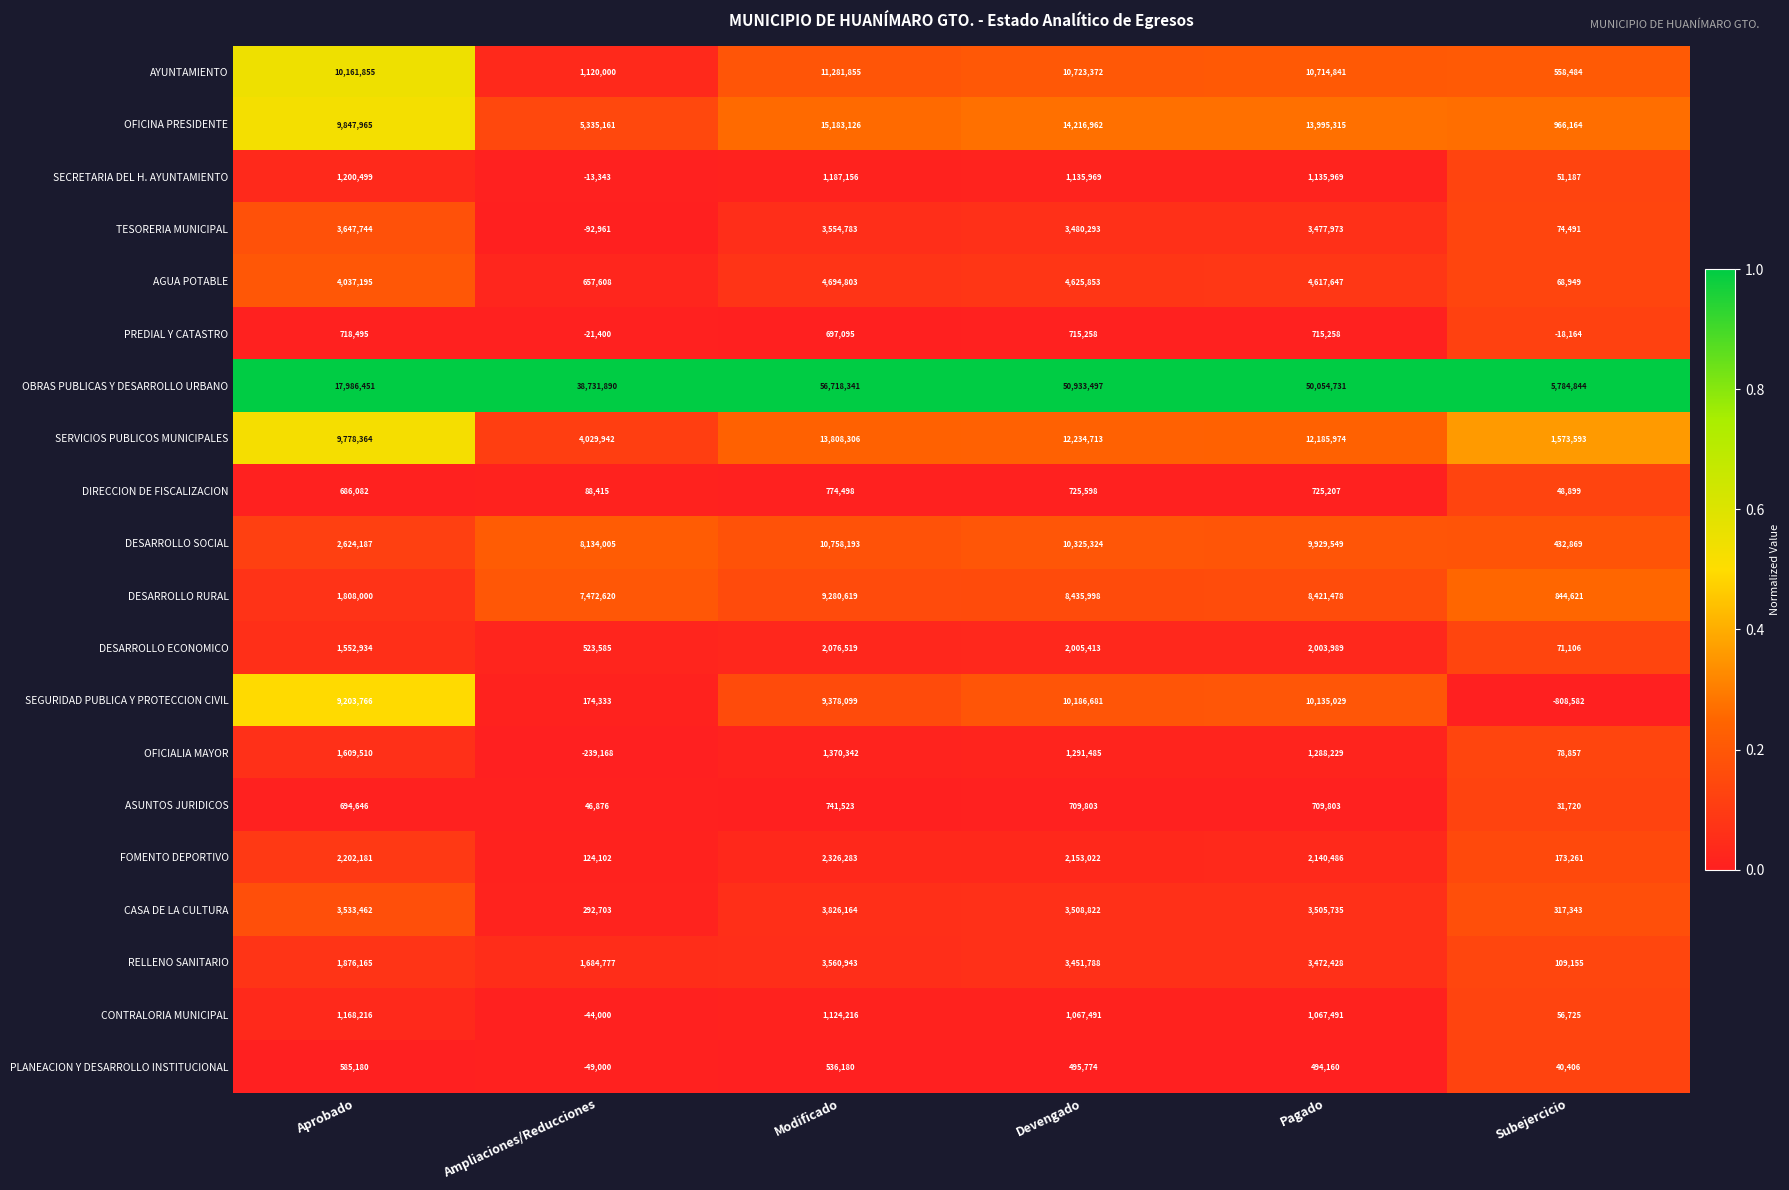

Which label corresponds to the largest value in the chart?

Modificado